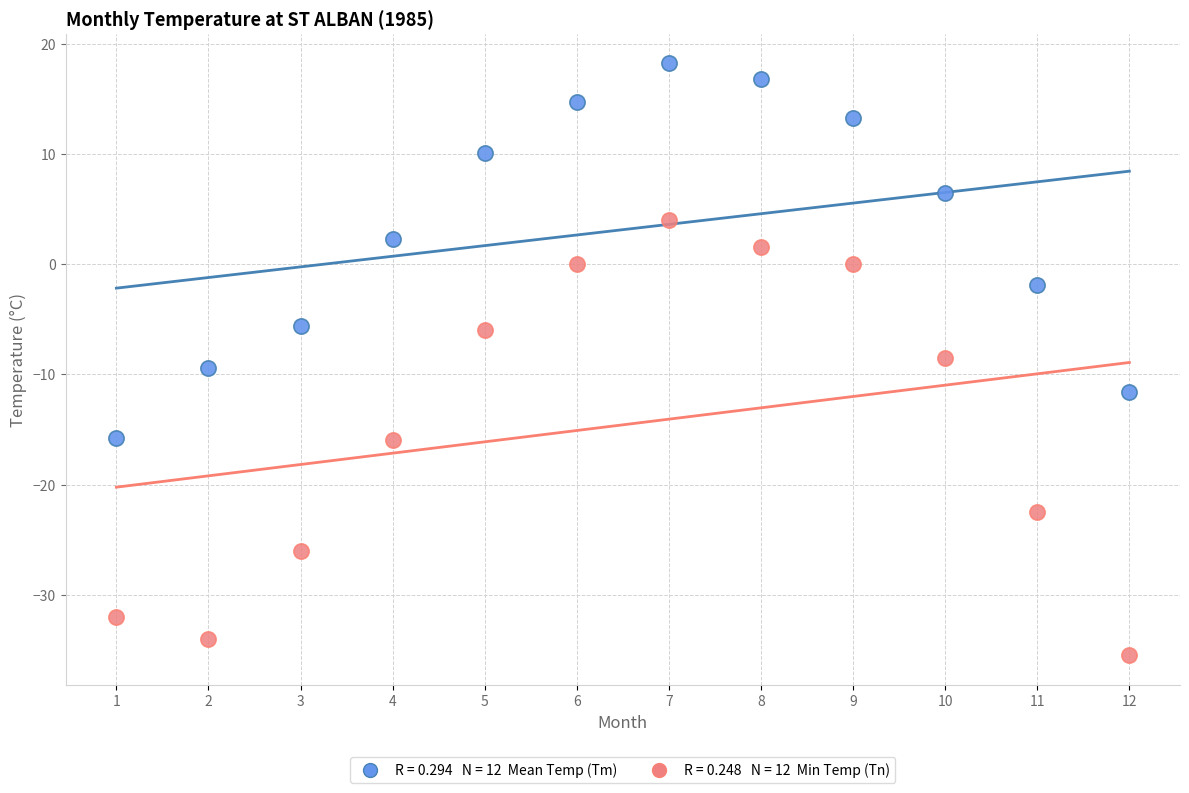

Across all data points, what is the range of Y values (max minus min)?

53.7